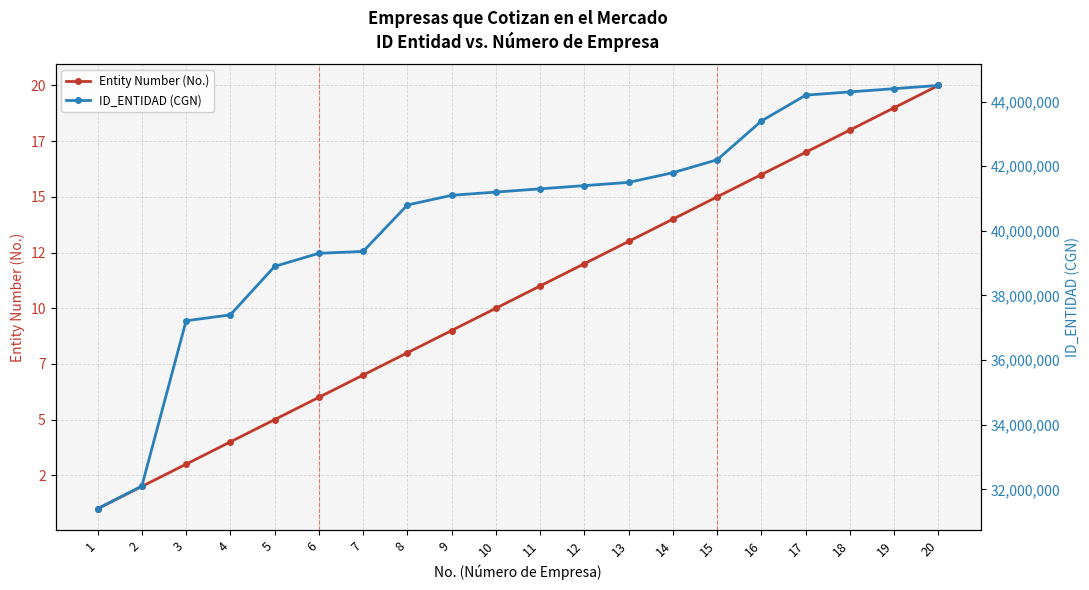

Which series has the widest spread of values?

ID_ENTIDAD (CGN)